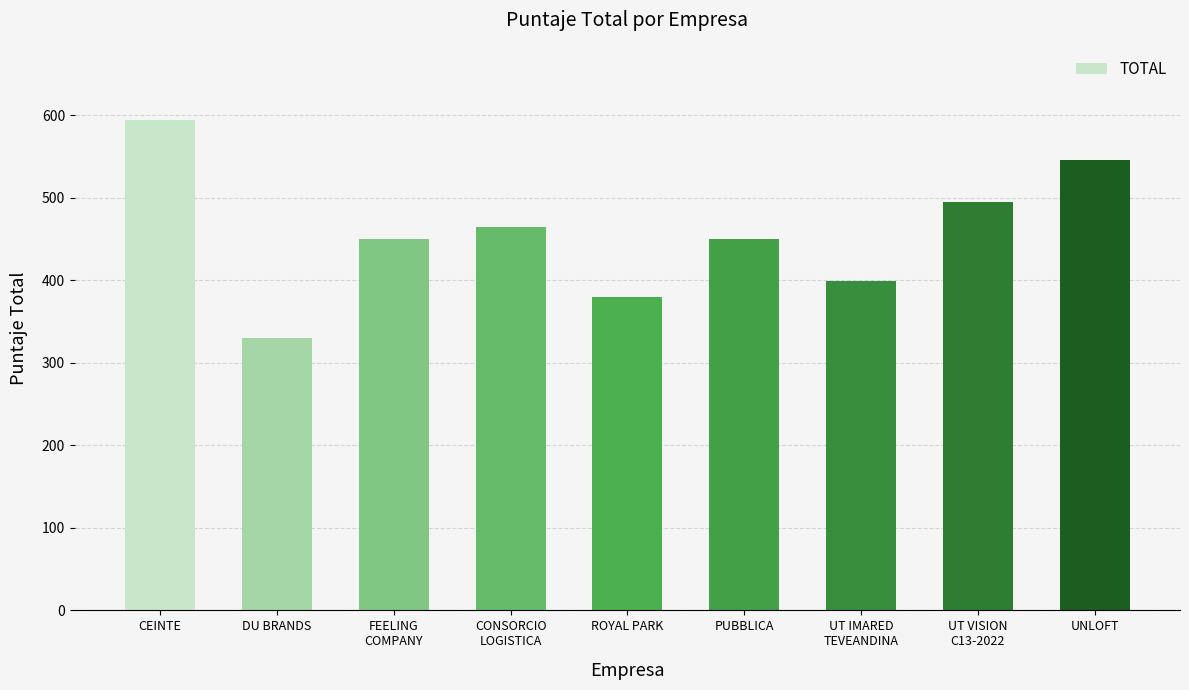

Are the bars horizontal?

No